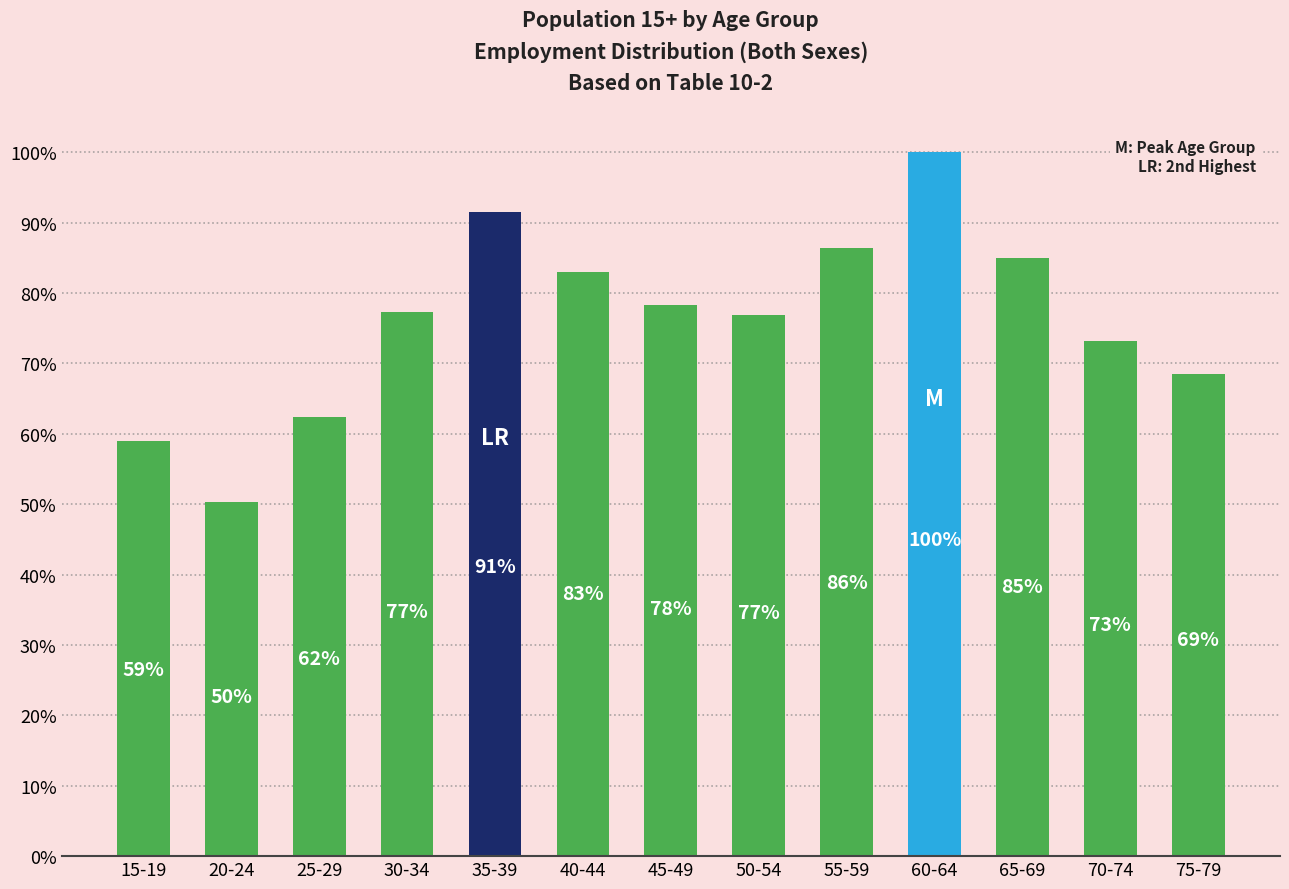

Between 50-54 and 60-64, which is larger?

60-64